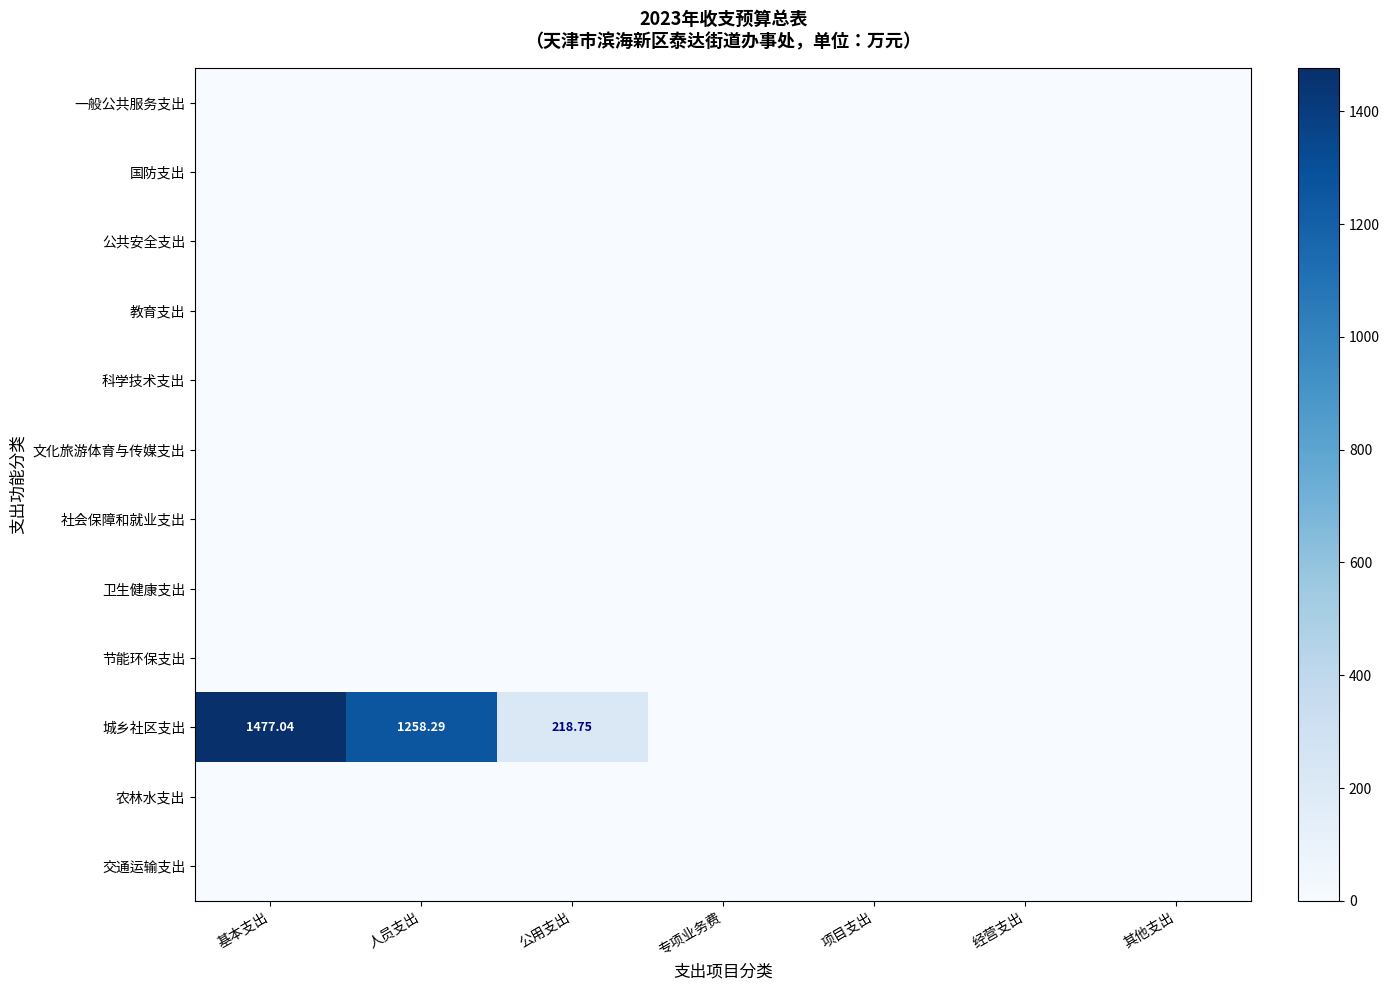

Which series has the largest total across all categories?

城乡社区支出